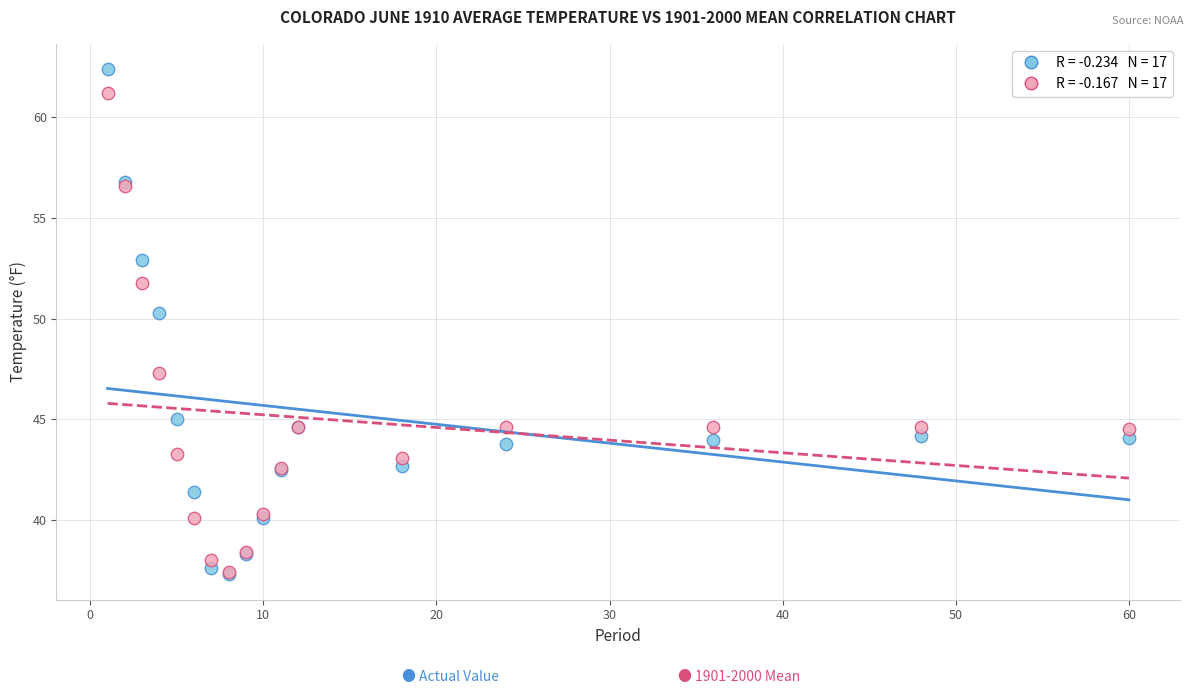

Across all series, what Y value is closest to 49?

50.3